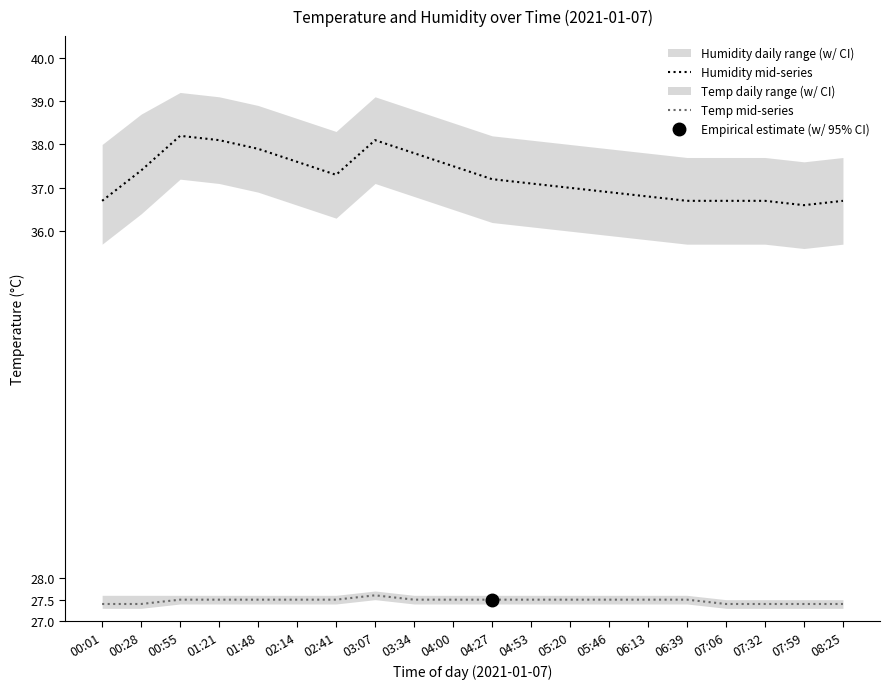

Does the chart have visible grid lines?

No